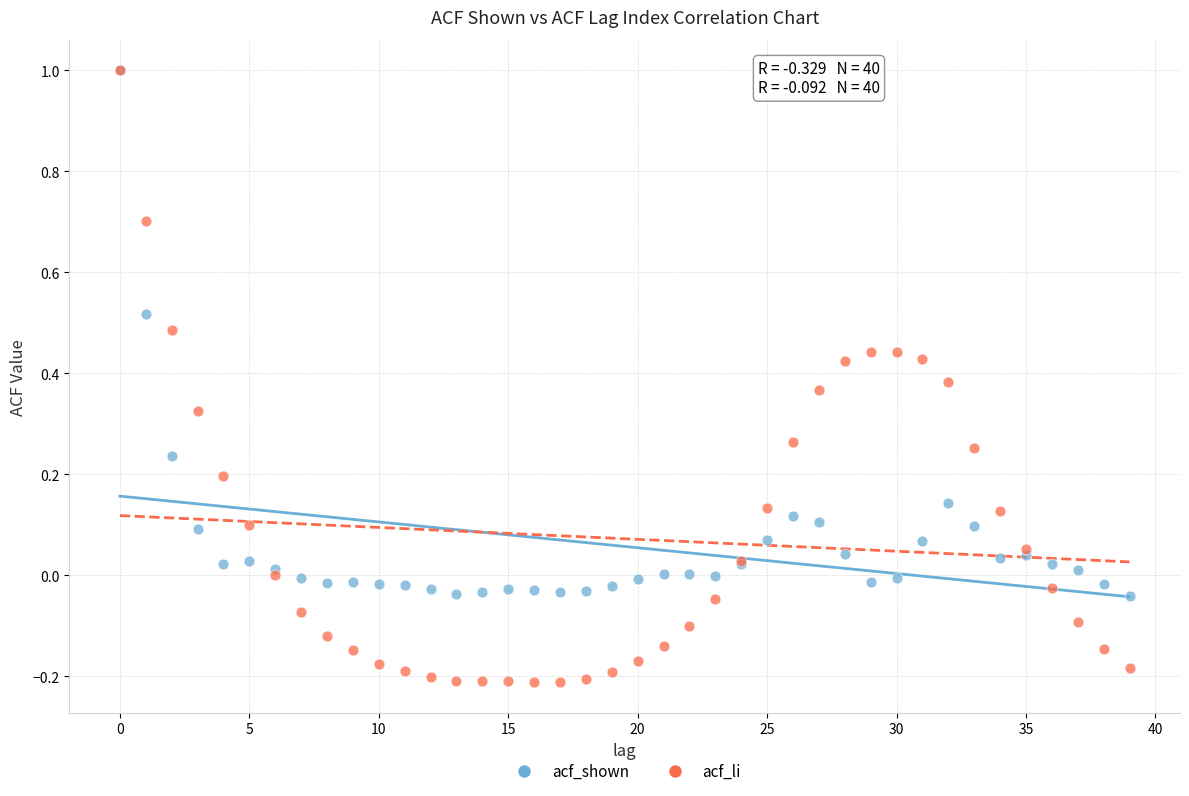

What are all the series names shown in the legend?

acf_shown, acf_li